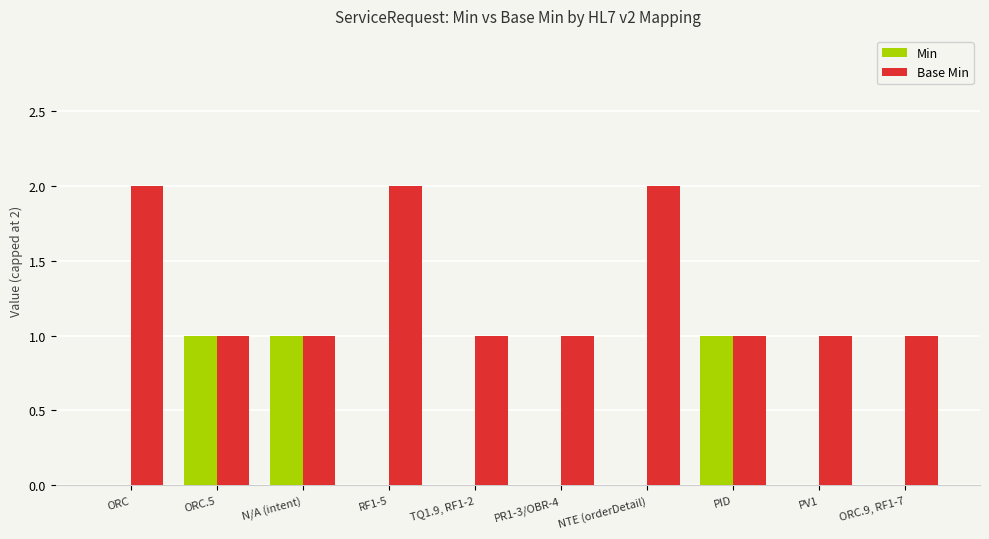

Reading left to right, transcribe all the data shown in this chart.

Min: 0	1	1	0	0	0	0	1	0	0
Base Min: 2	1	1	2	1	1	2	1	1	1